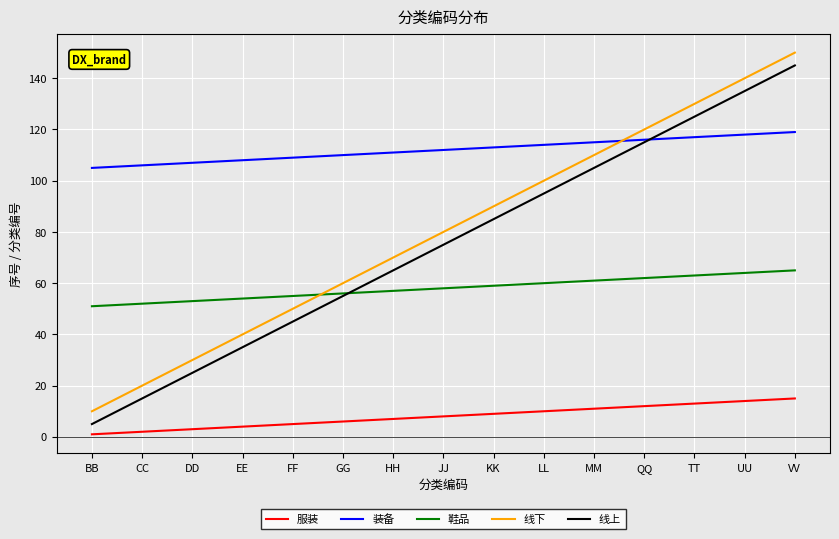

Reading left to right, what are all the values shown in this chart?

服装: 1	2	3	4	5	6	7	8	9	10	11	12	13	14	15
装备: 105	106	107	108	109	110	111	112	113	114	115	116	117	118	119
鞋品: 51	52	53	54	55	56	57	58	59	60	61	62	63	64	65
线下: 10	20	30	40	50	60	70	80	90	100	110	120	130	140	150
线上: 5	15	25	35	45	55	65	75	85	95	105	115	125	135	145